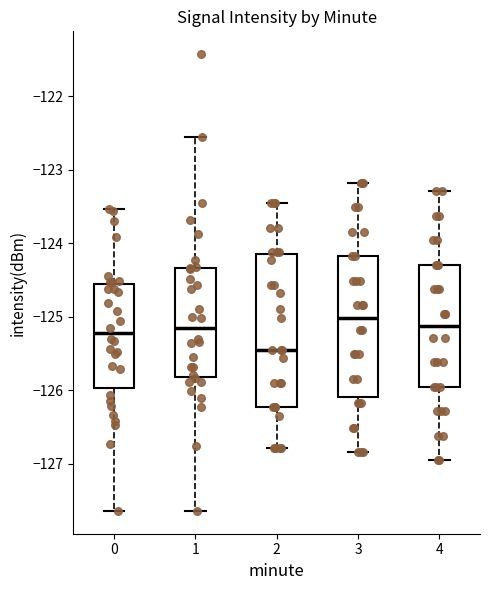

Which box is the tallest, from its lower edge to its upper edge?

2